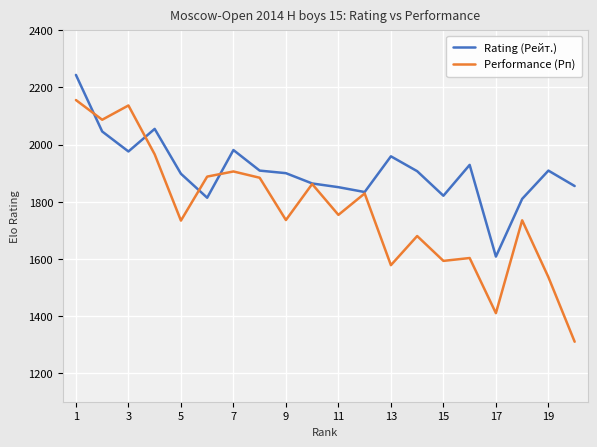

Rank the series by their maximum value, from highest to lowest.

Rating (Рейт.), Performance (Рп)